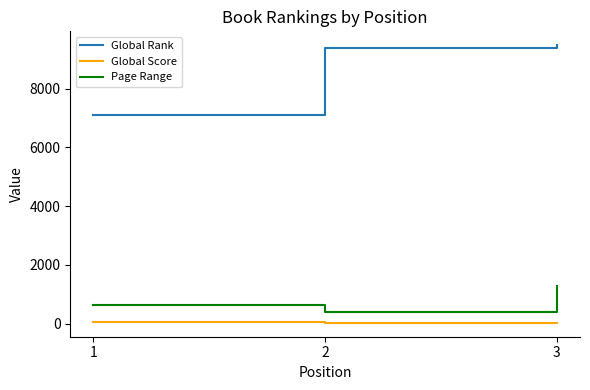

Rank the categories by Global Rank value from lowest to highest.

1, 2, 3